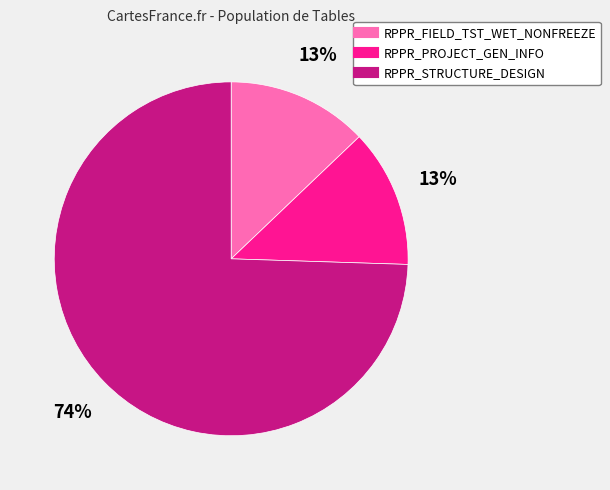

To the nearest percent, what is the combined percentage of RPPR_FIELD_TST_WET_NONFREEZE and RPPR_STRUCTURE_DESIGN?

87%